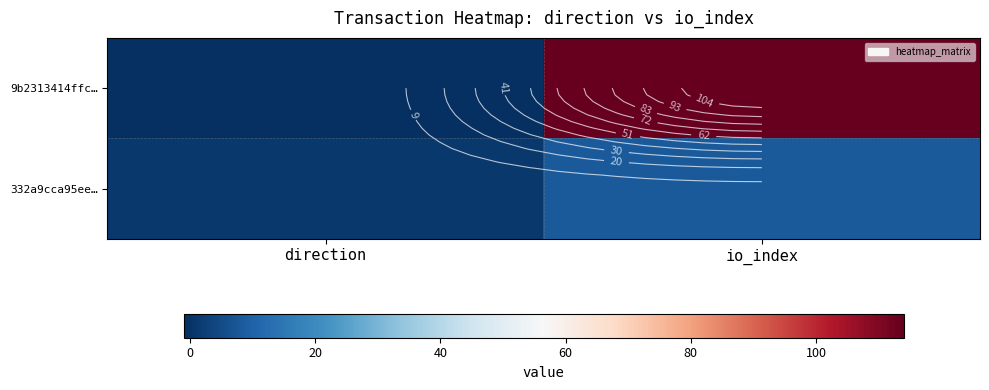

At how many categories does at least one series exceed 22?

1